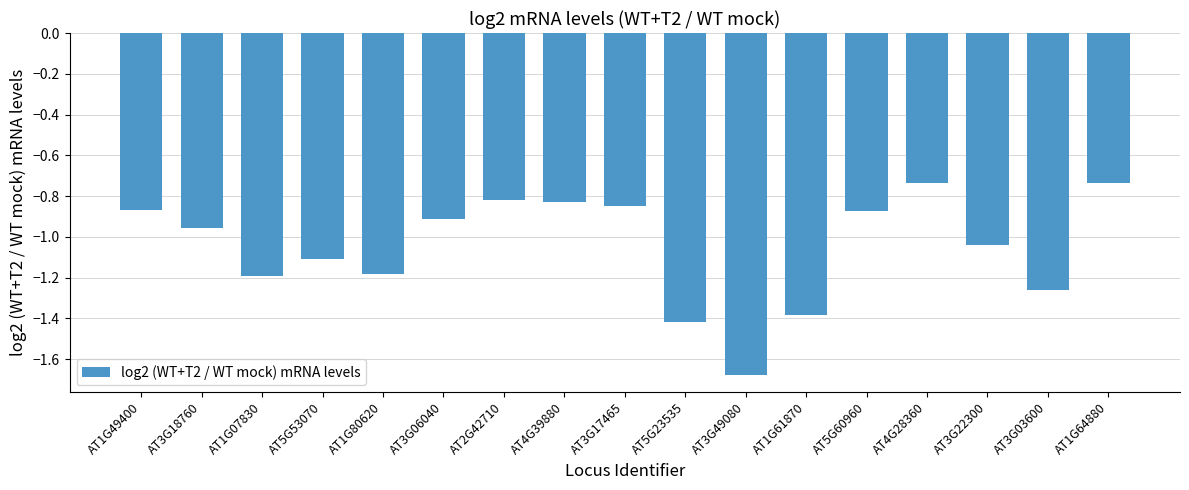

Are the bars grouped side by side (vs. stacked)?

No